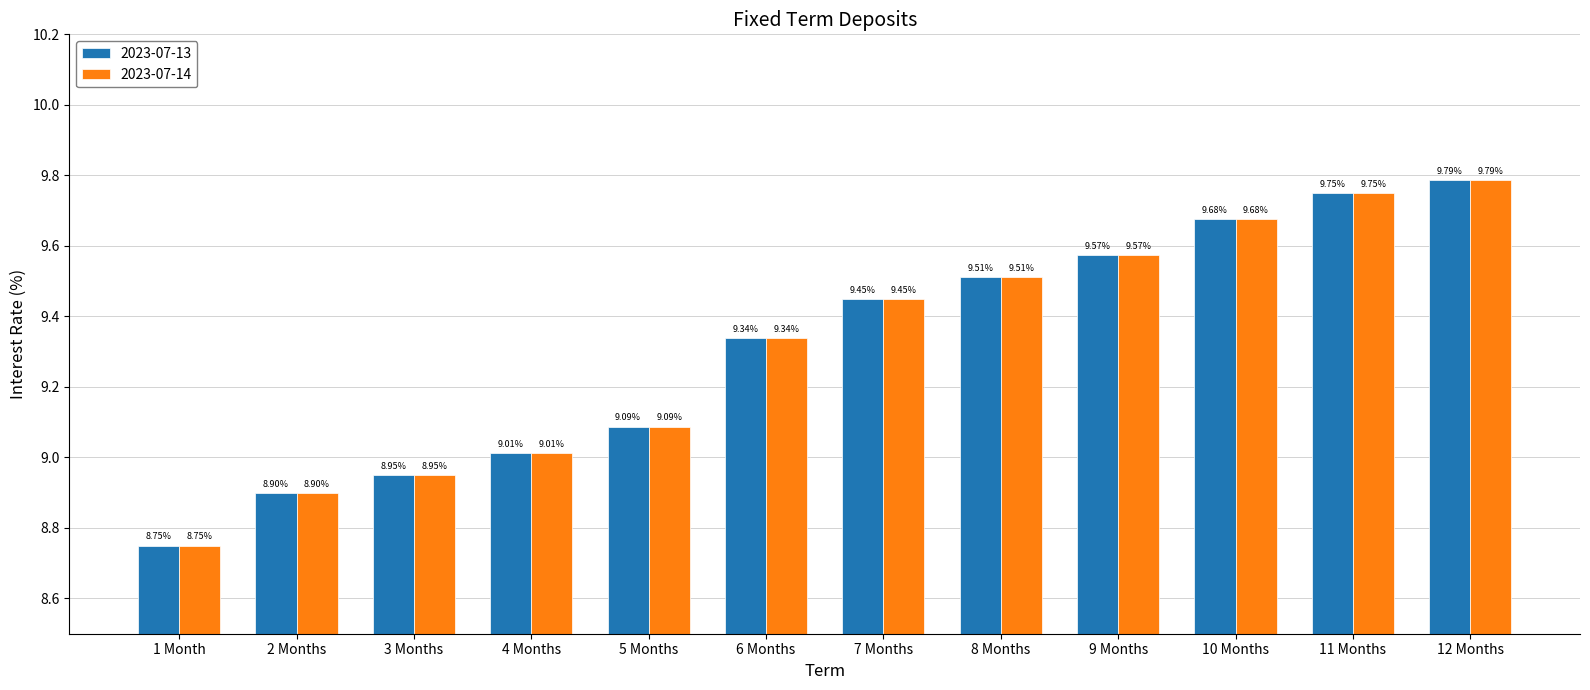

List the labels in order of 2023-07-14 value, smallest first.

1 Month, 2 Months, 3 Months, 4 Months, 5 Months, 6 Months, 7 Months, 8 Months, 9 Months, 10 Months, 11 Months, 12 Months